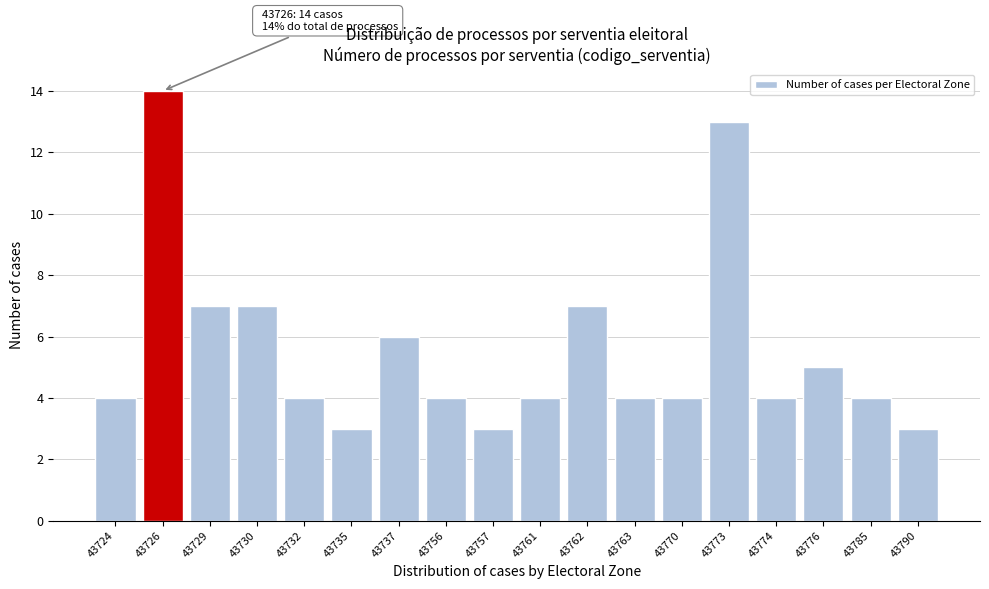

Reading left to right, transcribe all the data shown in this chart.

4	14	7	7	4	3	6	4	3	4	7	4	4	13	4	5	4	3